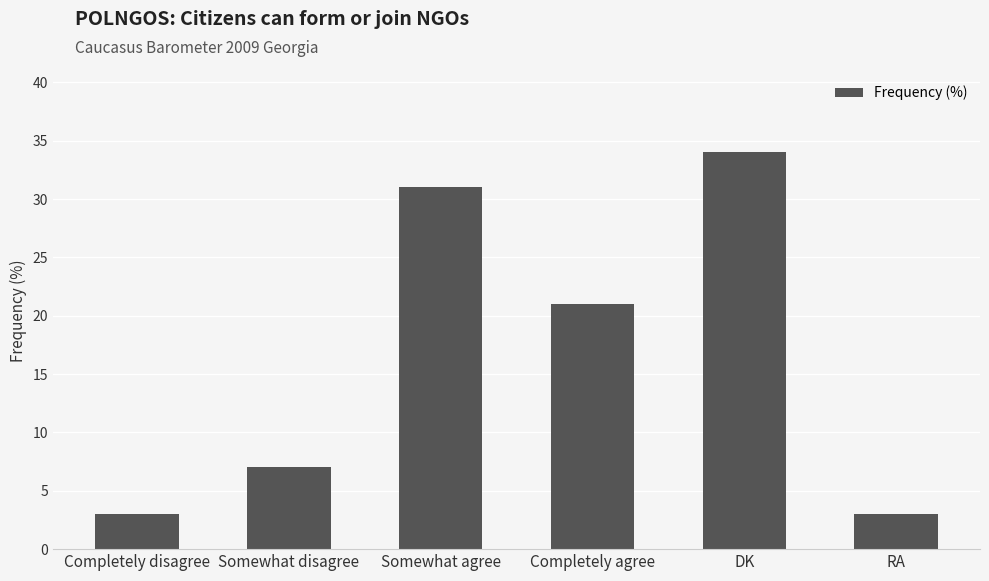

What is the smallest value displayed?

3